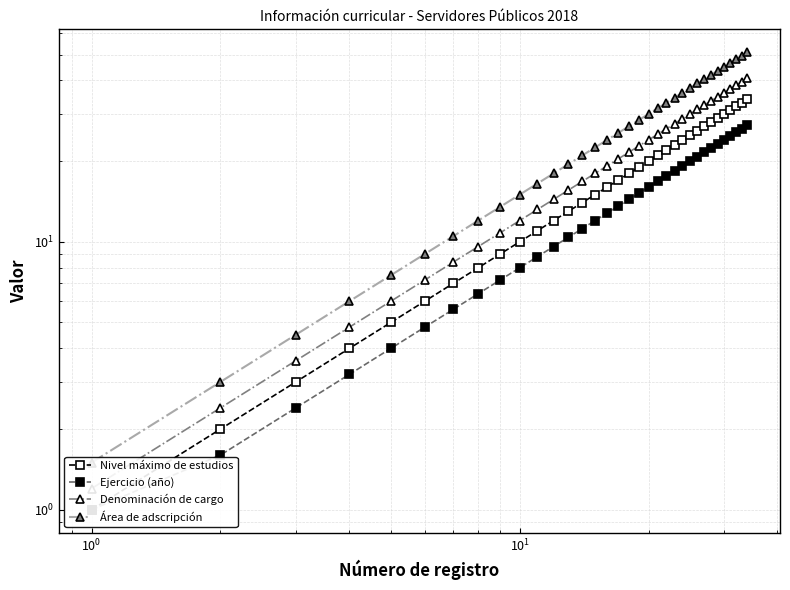

How many values in the Ejercicio (año) series are below 14?

17